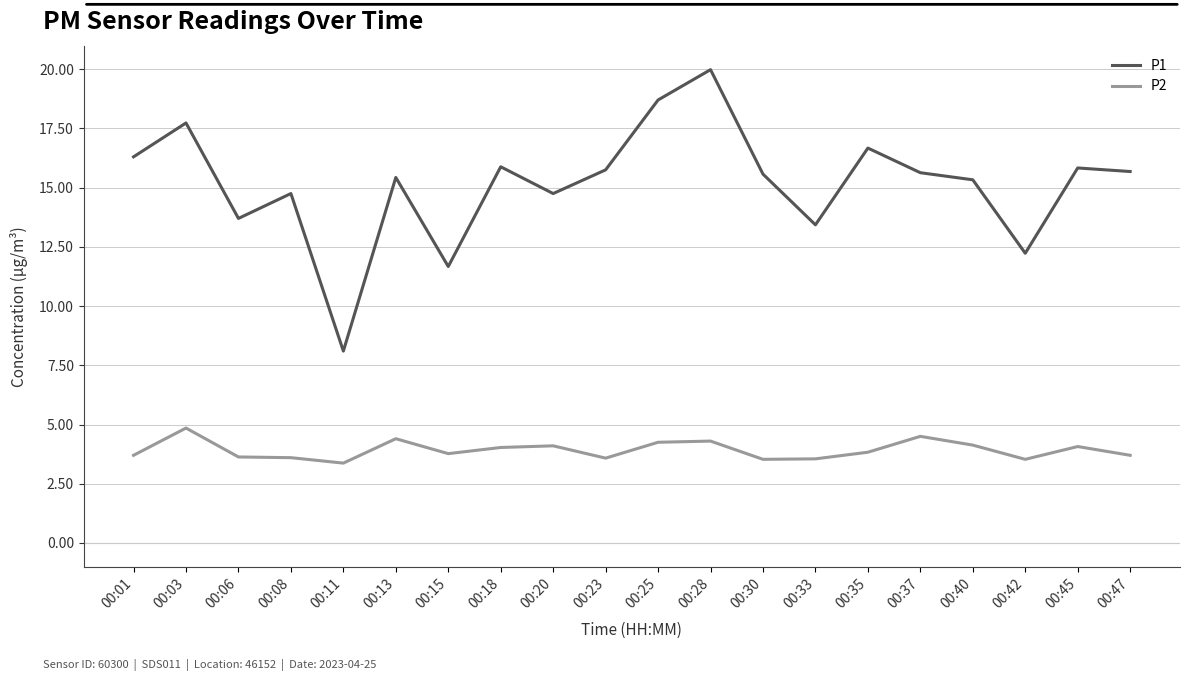

What is the sum of the P1 values at 00:33 and 00:20?

28.2